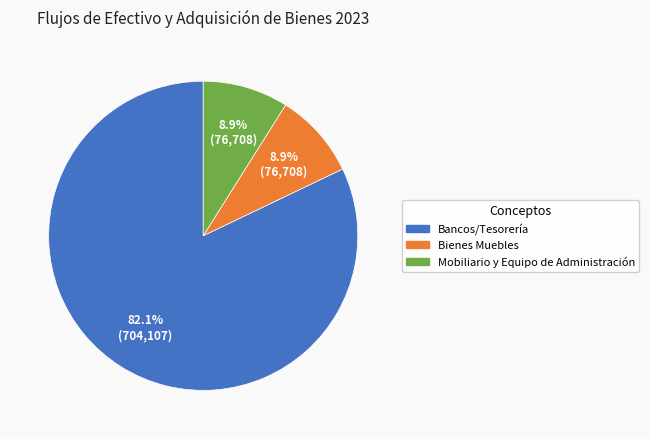

Between Mobiliario y Equipo de Administración and Bancos/Tesorería, which is larger?

Bancos/Tesorería